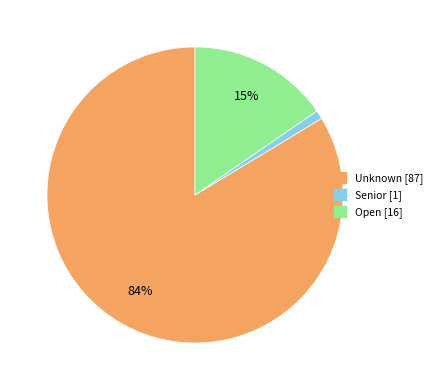

To the nearest percent, what is the difference between the Open and Senior slice percentages?

14%